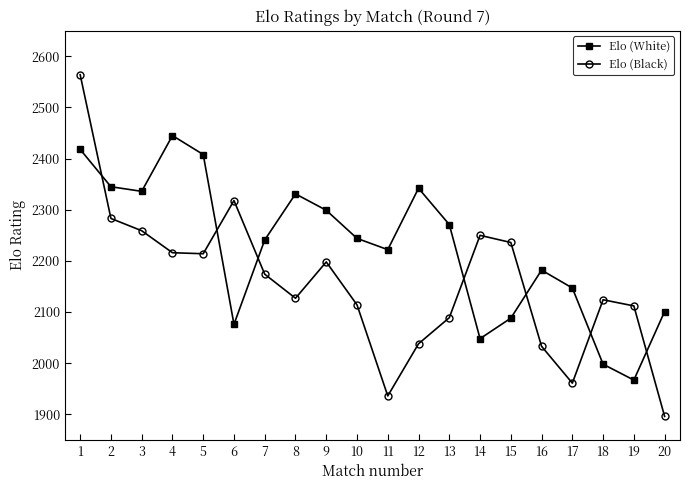

Between 2 and 20, which series saw the biggest shift?

Elo (Black)